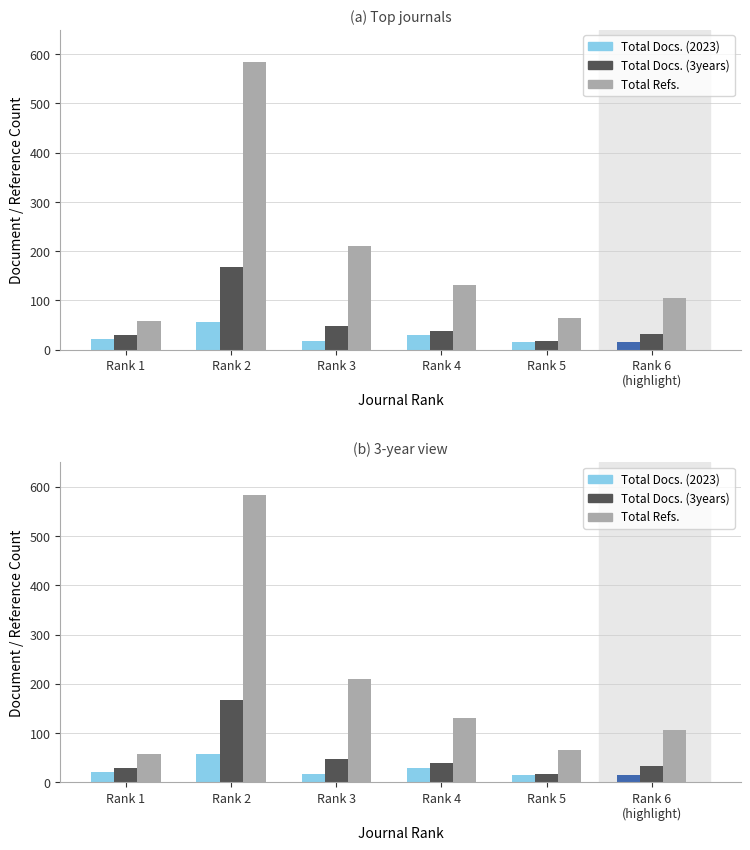

Reading left to right, extract all data points from this chart.

Total Docs. (2023): Rank 1=22	Rank 2=57	Rank 3=18	Rank 4=30	Rank 5=15	Rank 6
(highlight)=15
Total Docs. (3years): Rank 1=29	Rank 2=168	Rank 3=48	Rank 4=39	Rank 5=18	Rank 6
(highlight)=33
Total Refs.: Rank 1=58	Rank 2=584	Rank 3=210	Rank 4=131	Rank 5=65	Rank 6
(highlight)=106